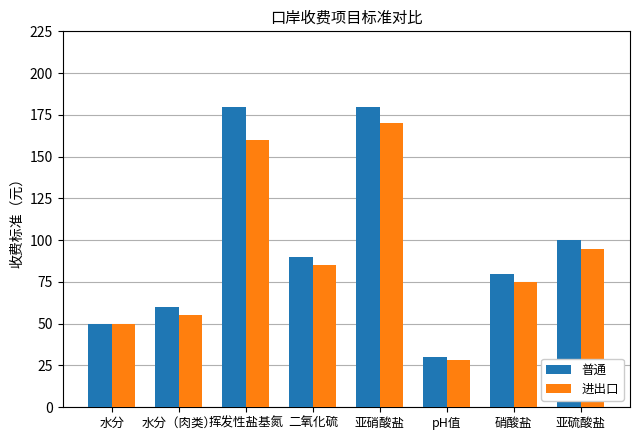

Reading left to right, what are all the values shown in this chart?

普通: 50	60	180	90	180	30	80	100
进出口: 50	55	160	85	170	28	75	95